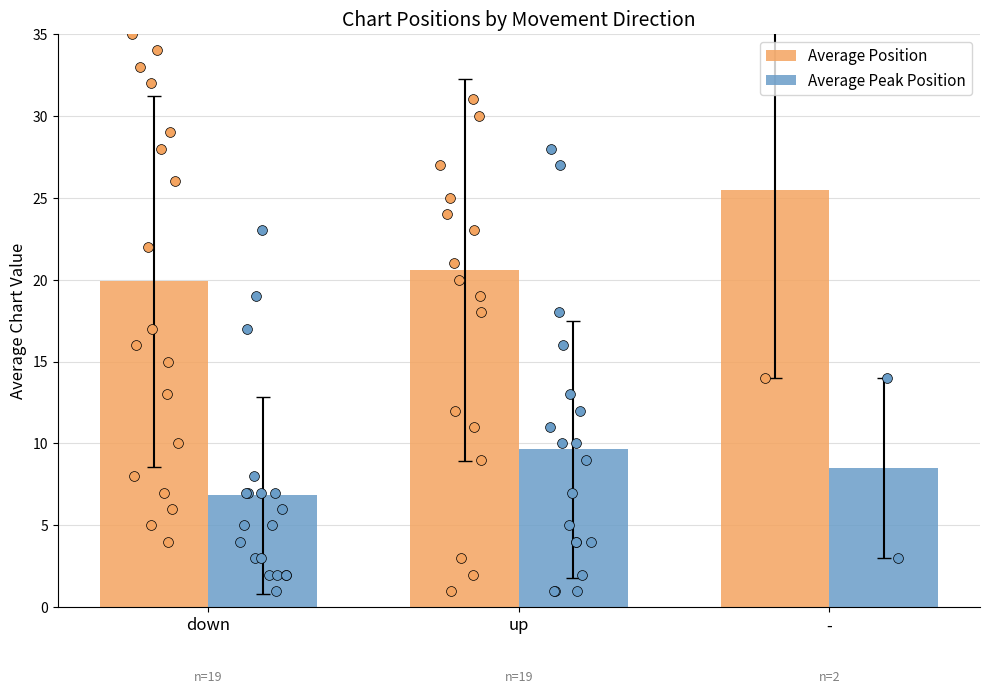

At which category is the sum across all series the highest?

-